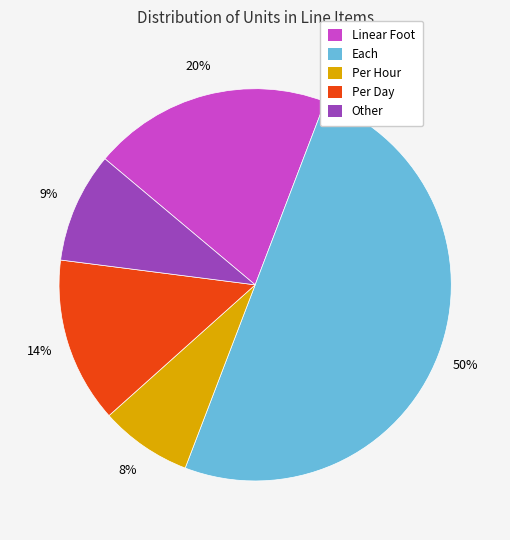

To the nearest percent, what is the difference between the largest and smallest slice percentages?

42%